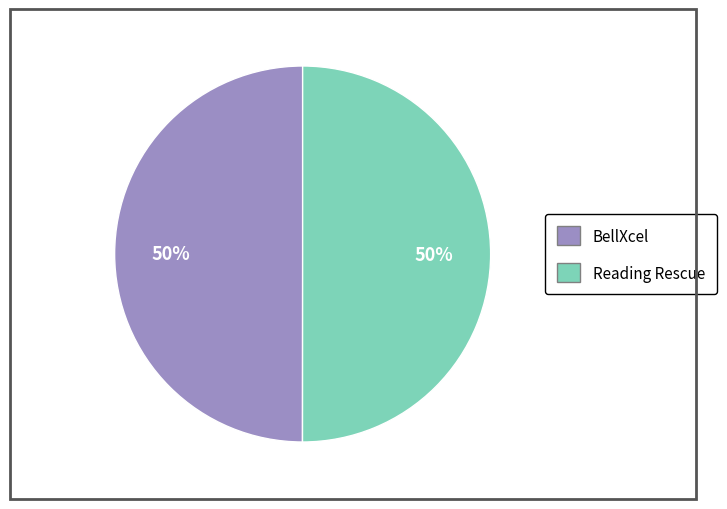

What is the ratio of the value at BellXcel to the value at Reading Rescue?

1.0